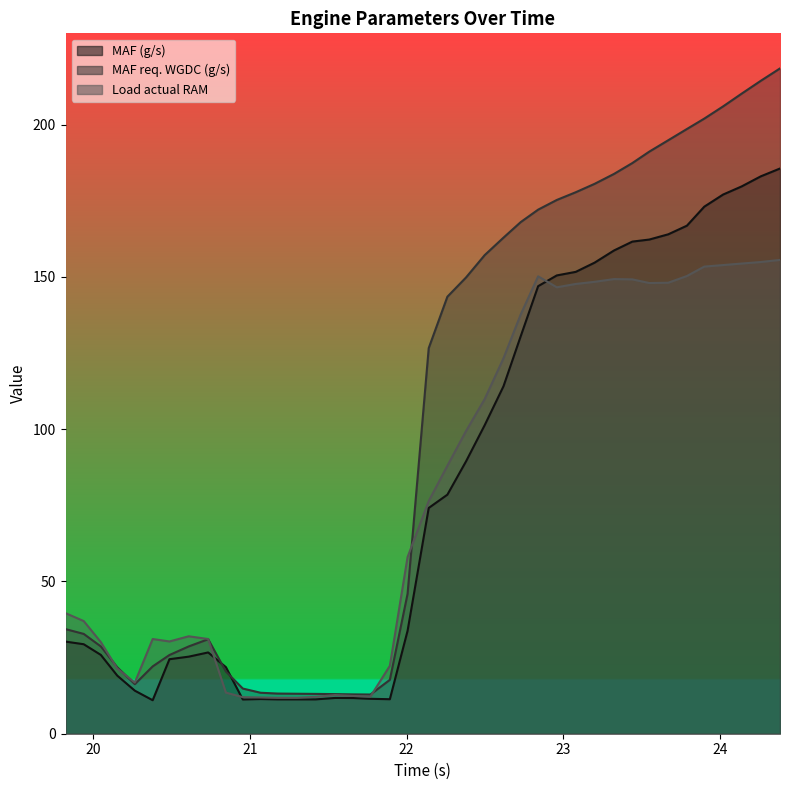

What position from the left is 20.61?

8